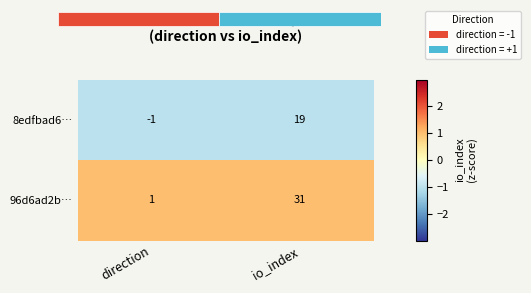

The 96d6ad2b… series shows 2 at direction. True or false?

False